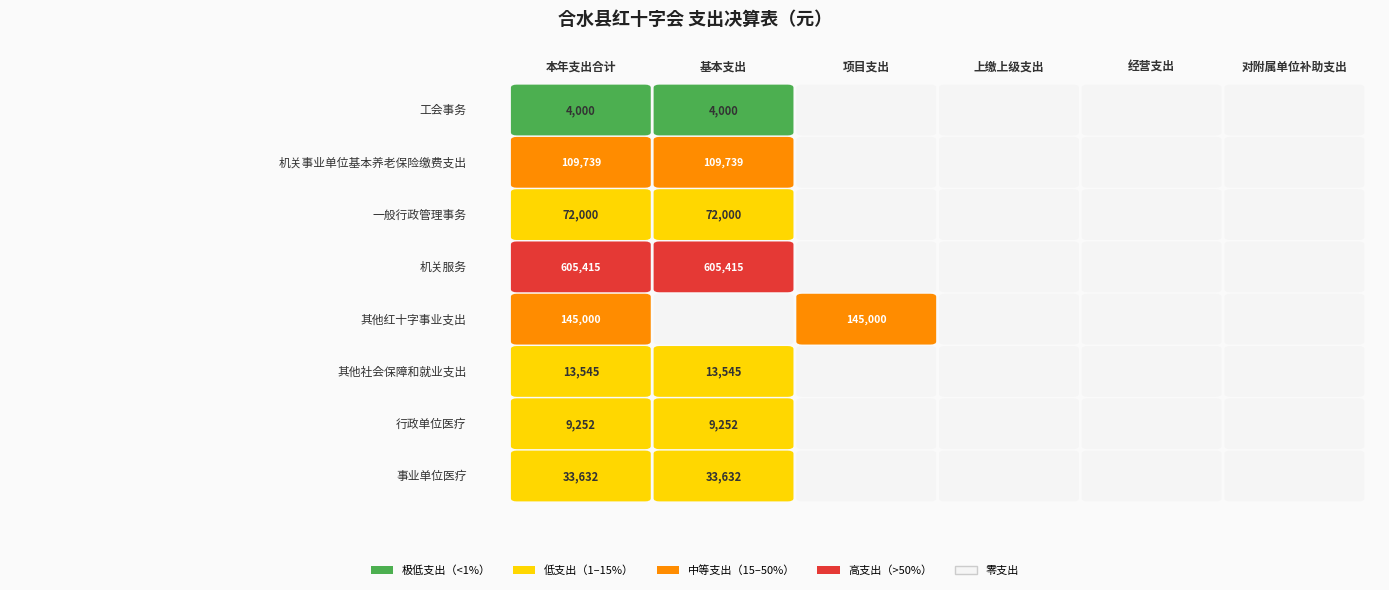

Reading left to right, transcribe all the data shown in this chart.

工会事务: 4000.0	4000.0	0.0	0.0	0.0	0.0
机关事业单位基本养老保险缴费支出: 109738.9	109738.9	0.0	0.0	0.0	0.0
一般行政管理事务: 72000.0	72000.0	0.0	0.0	0.0	0.0
机关服务: 605415.3	605415.3	0.0	0.0	0.0	0.0
其他红十字事业支出: 145000.0	0.0	145000.0	0.0	0.0	0.0
其他社会保障和就业支出: 13544.8	13544.8	0.0	0.0	0.0	0.0
行政单位医疗: 9252.0	9252.0	0.0	0.0	0.0	0.0
事业单位医疗: 33632.4	33632.4	0.0	0.0	0.0	0.0